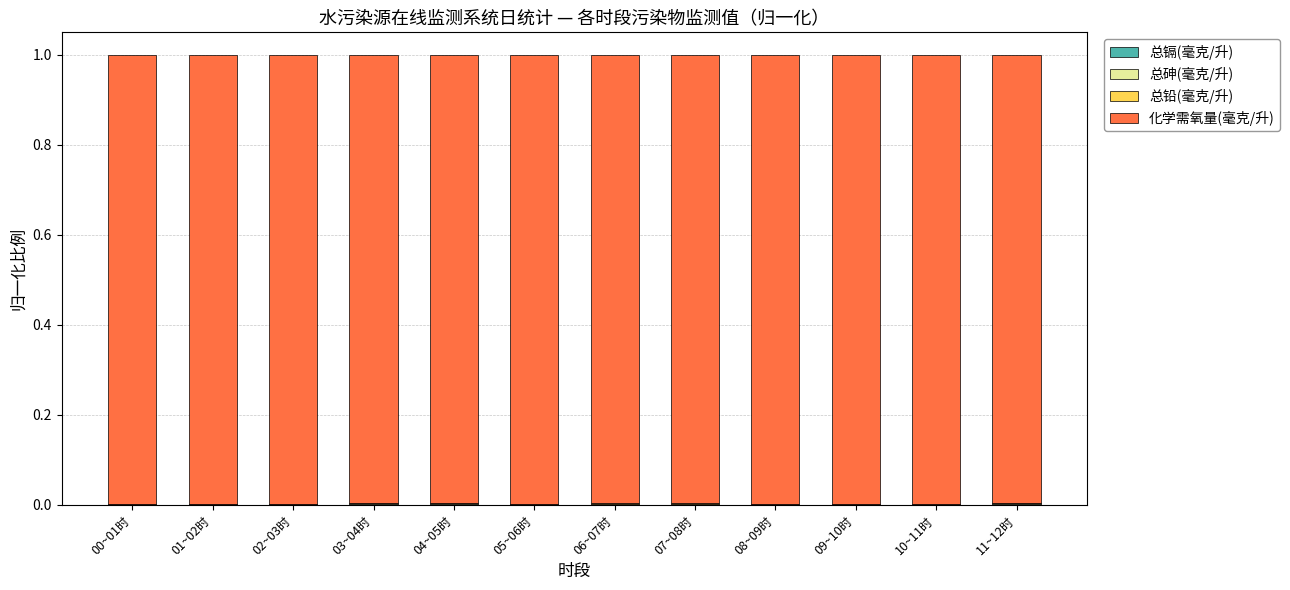

At how many categories does at least one series exceed 0?

12